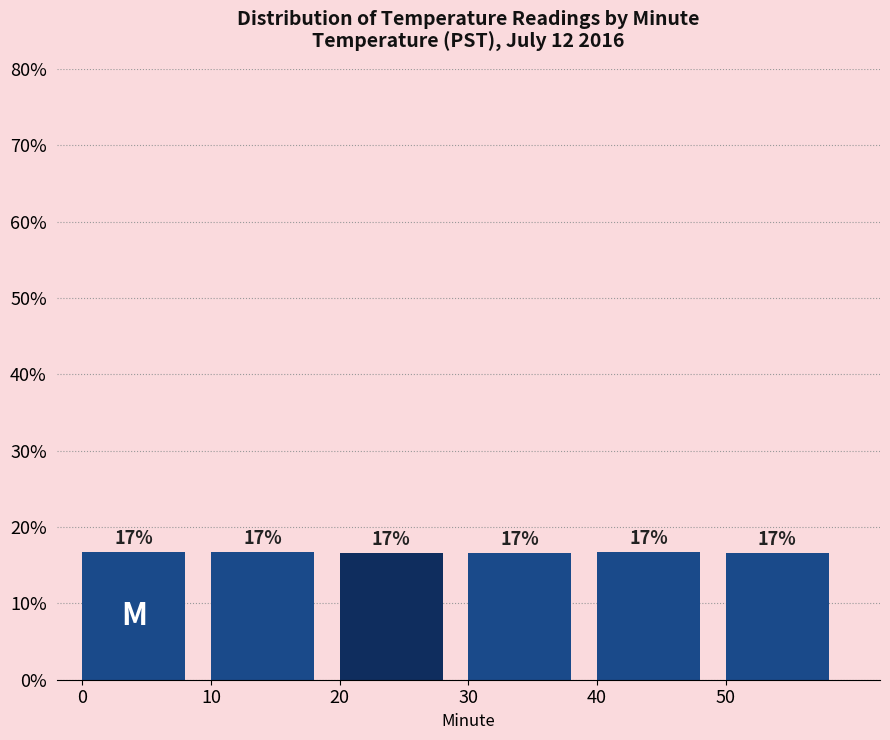

Are the bars horizontal?

No